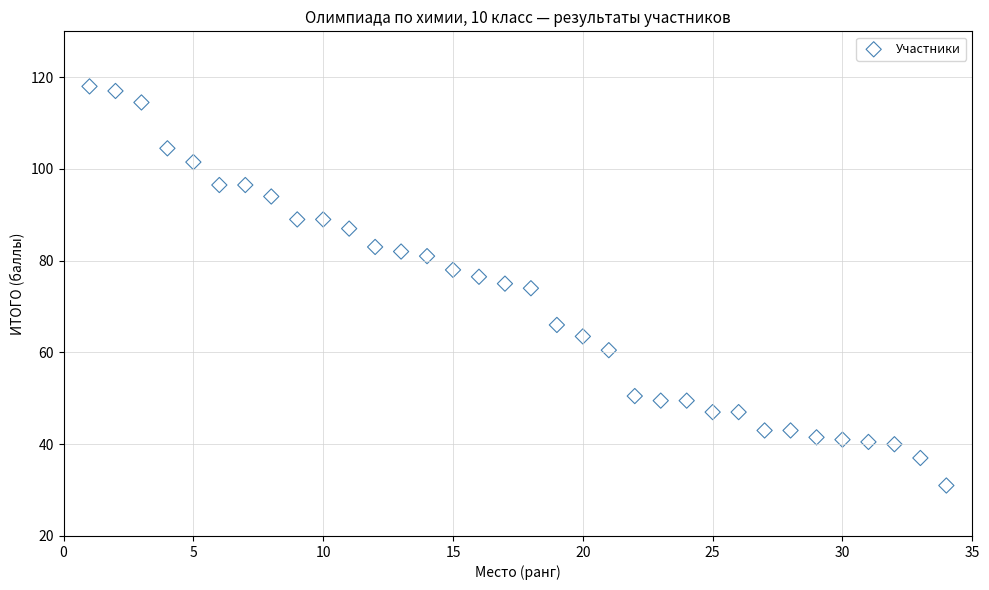

What is the range of X values (max minus min)?

33.0